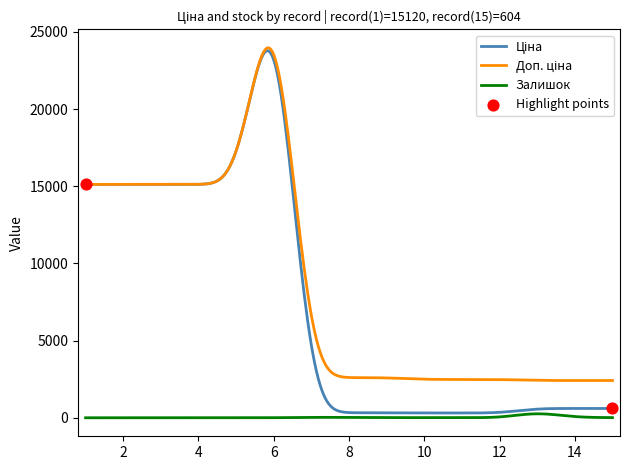

Which series has the largest total across all categories?

Доп. ціна